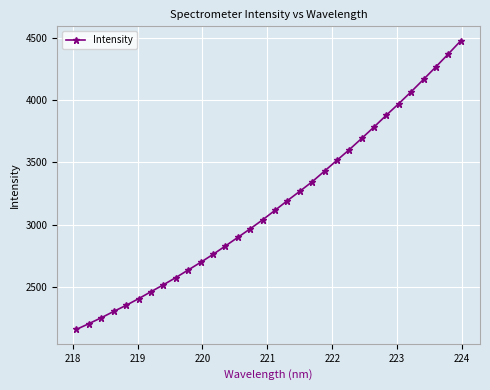

True or false: the data has more than 2 interior local peaks.

False